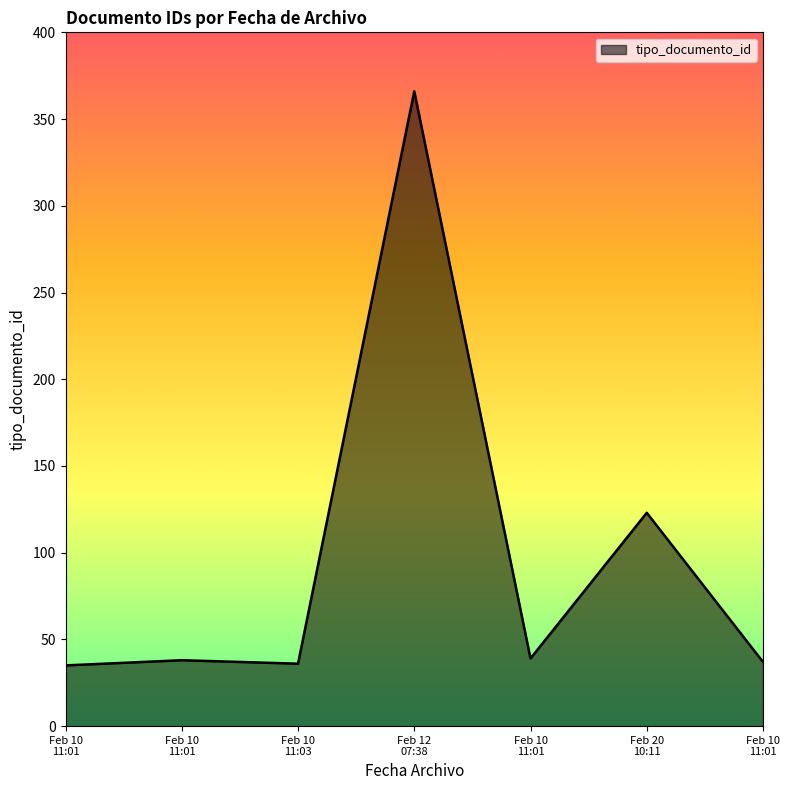

Reading right to left, what are all the values shown in this chart?

37	123	39	366	36	38	35